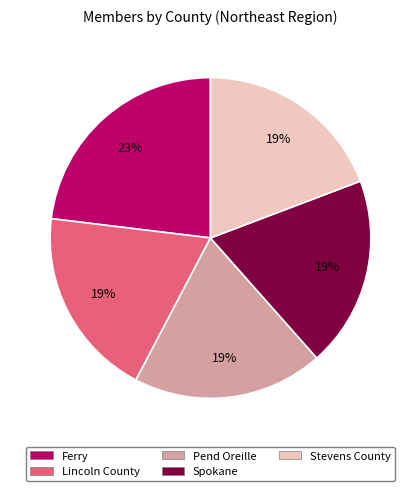

Which slice is the largest?

Ferry